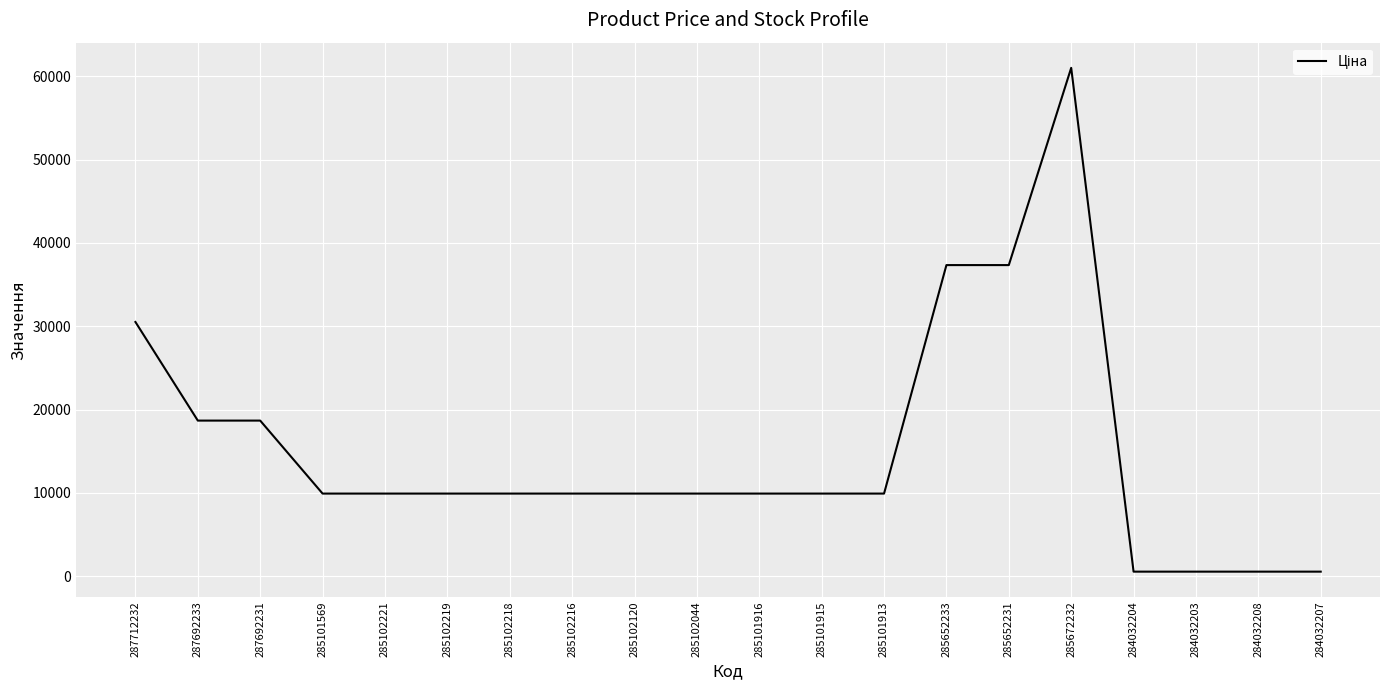

Is it true that the value at 285101913 is 9908.5?

True